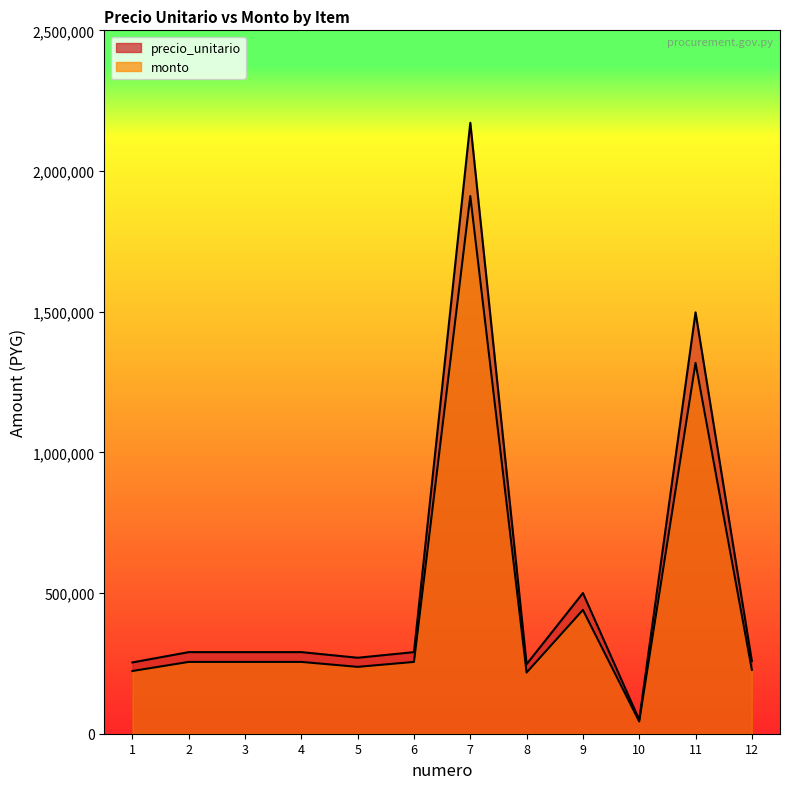

True or false: precio_unitario and monto cross at least once.

False